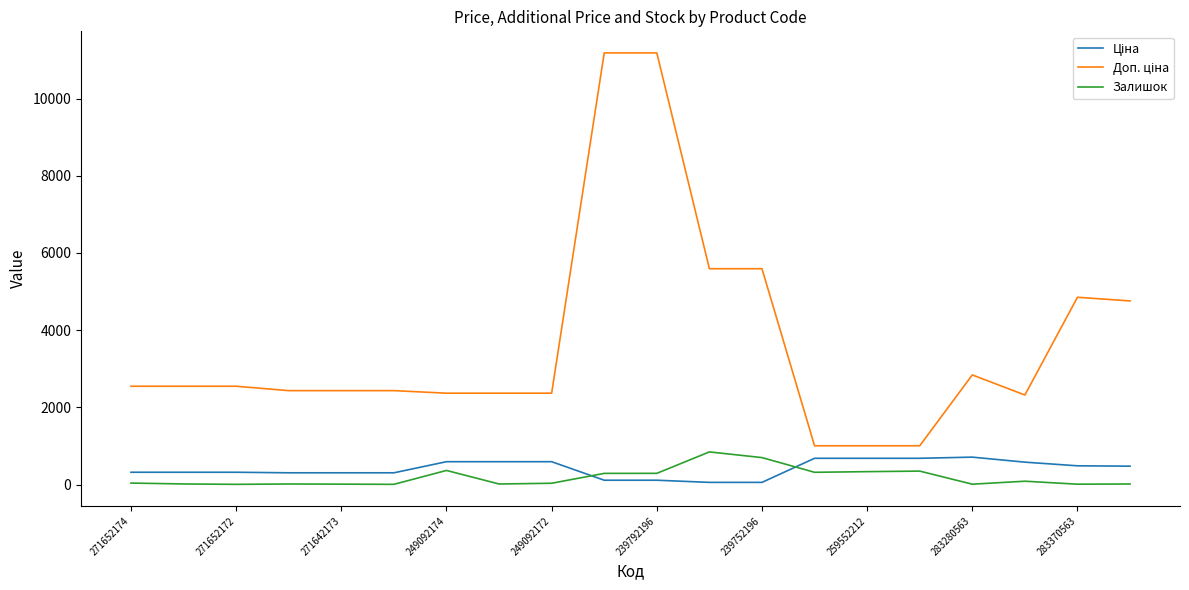

What is the difference between the maximum and minimum values in the Залишок series?

840.0